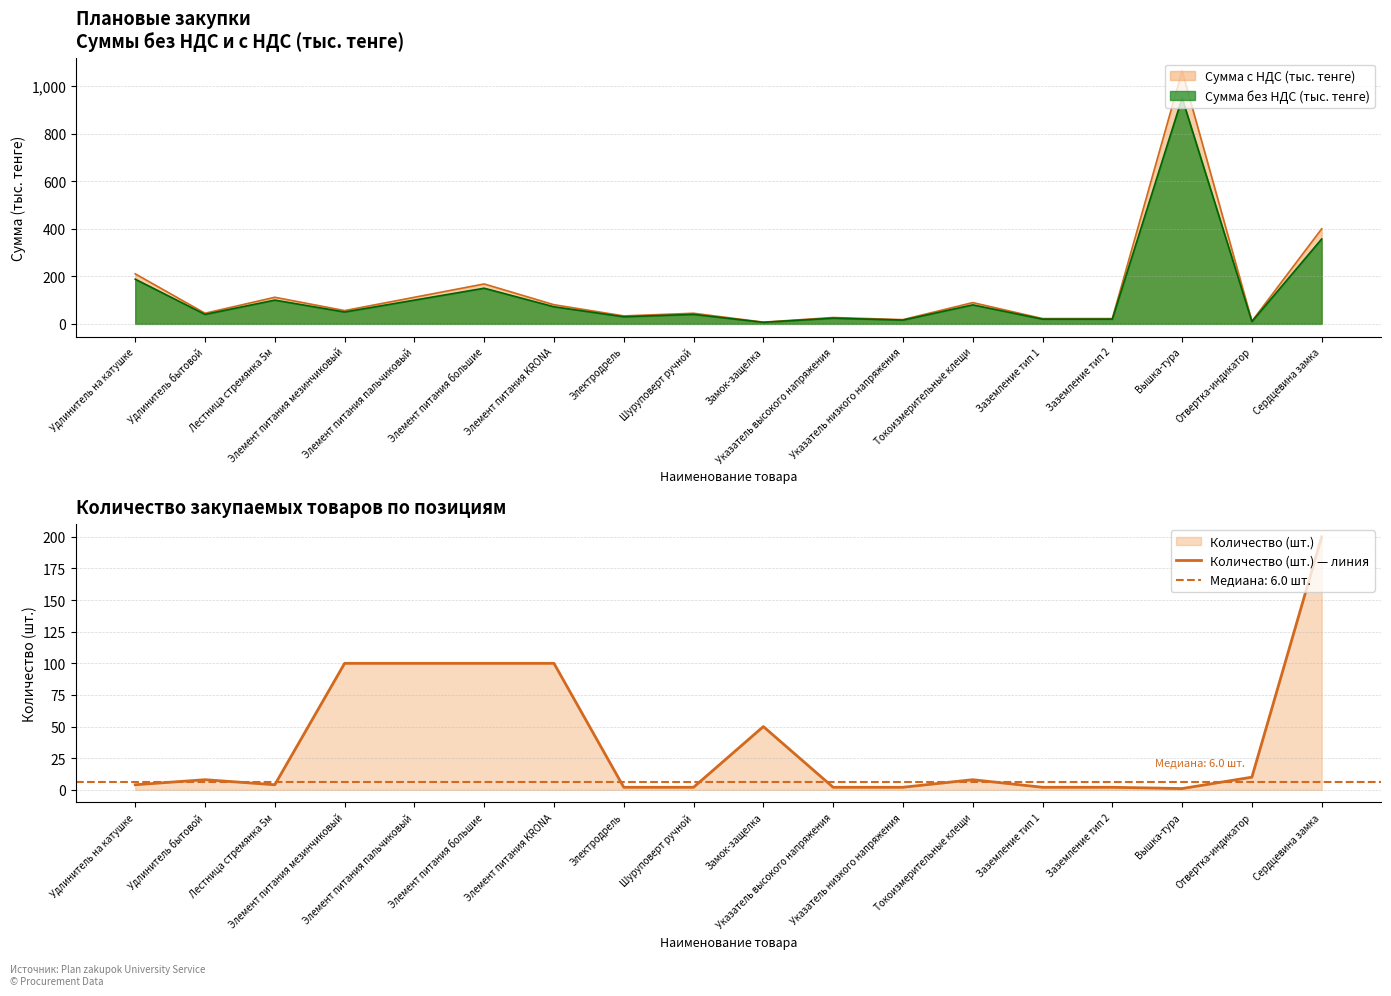

Which label corresponds to the smallest value in the chart?

Вышка-тура